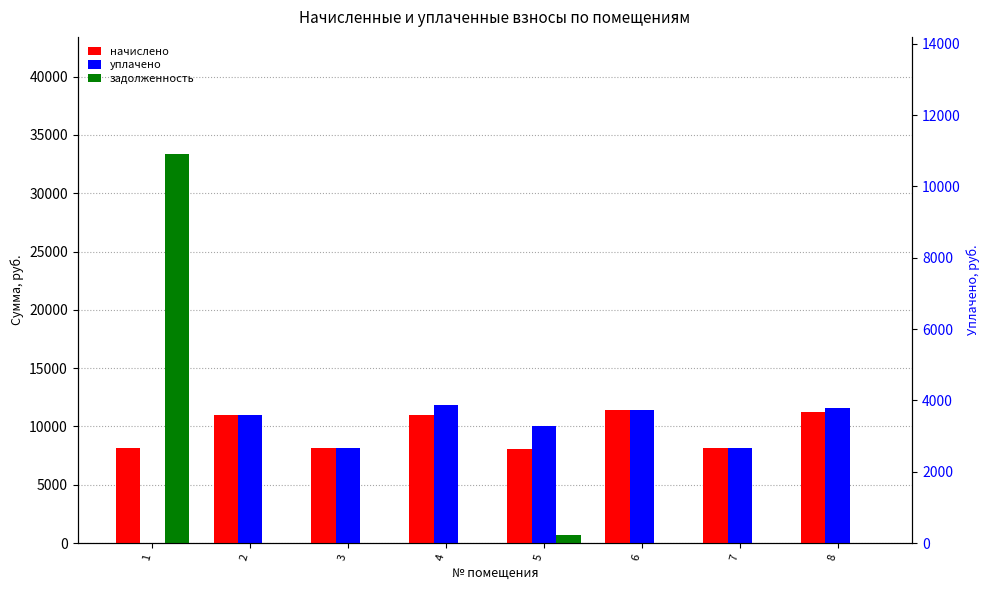

How many bars are there in total?

24